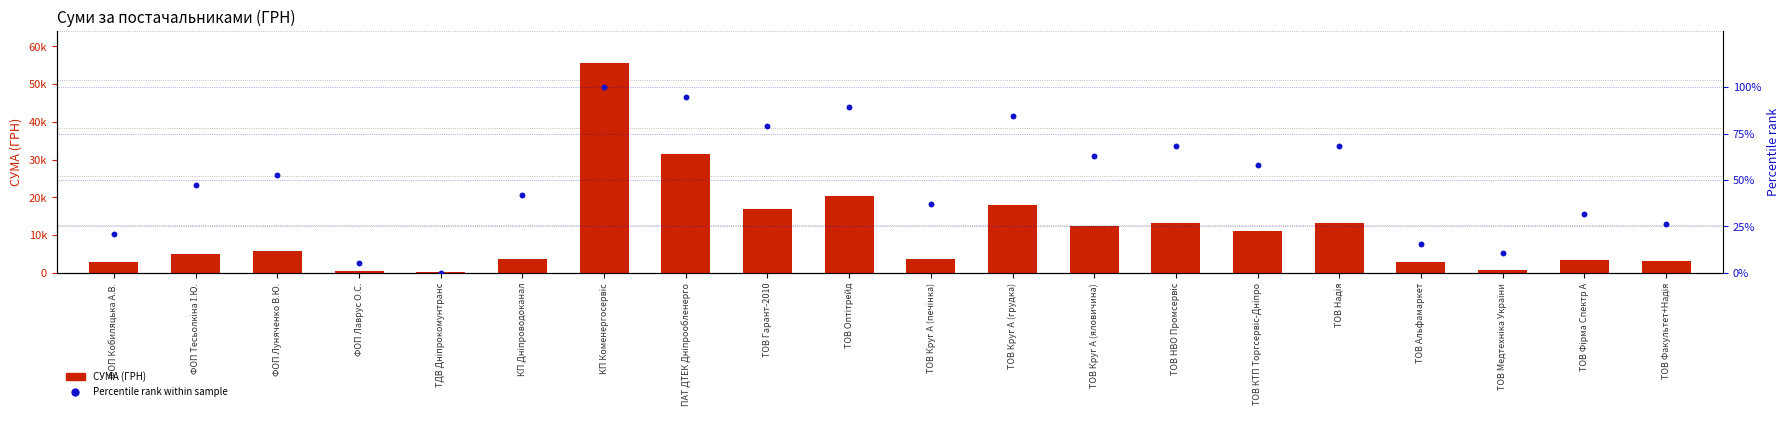

What are all the series names shown in the legend?

СУМА (ГРН), Percentile rank within sample